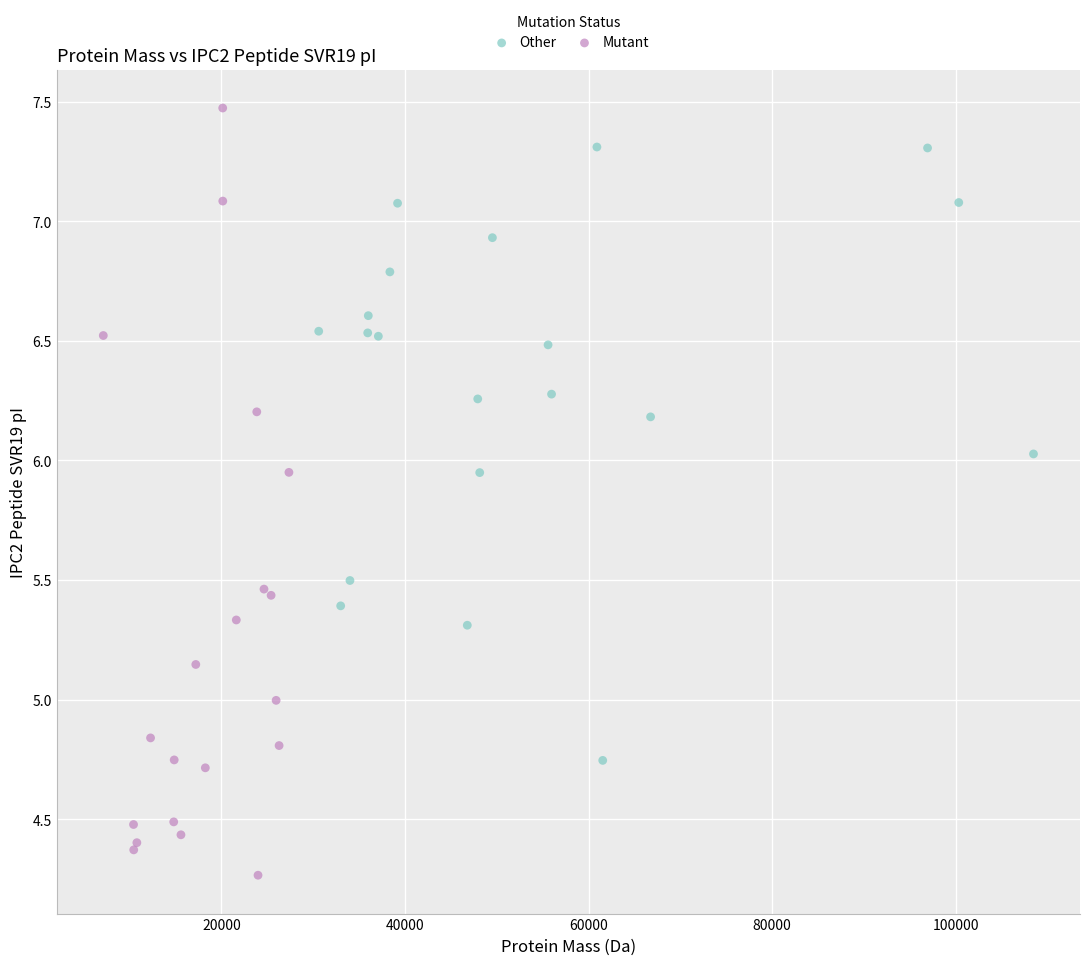

Which series reaches the minimum Y coordinate?

Mutant